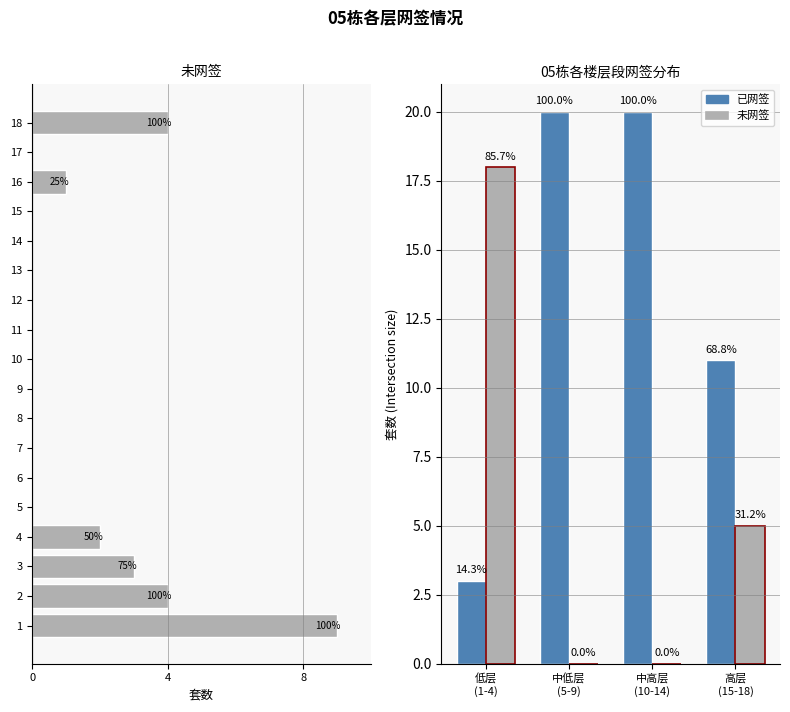

The 已网签 series shows 15 at 高层 (15-18). True or false?

False